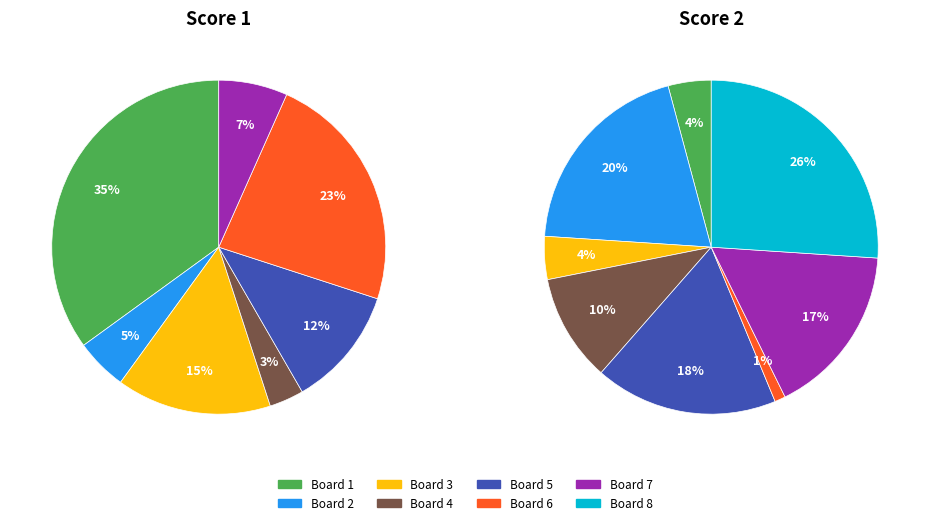

What is the largest slice in the pie chart?

Board 8